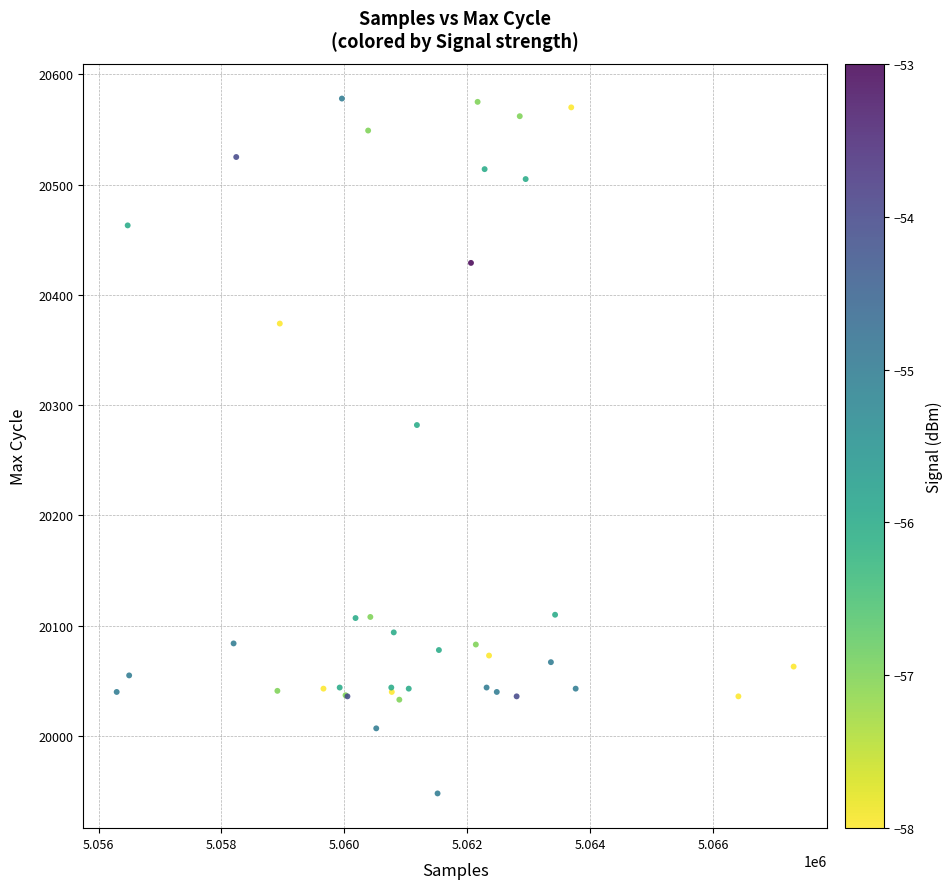

What Y value in the scatter plot is closest to 20263?

20282